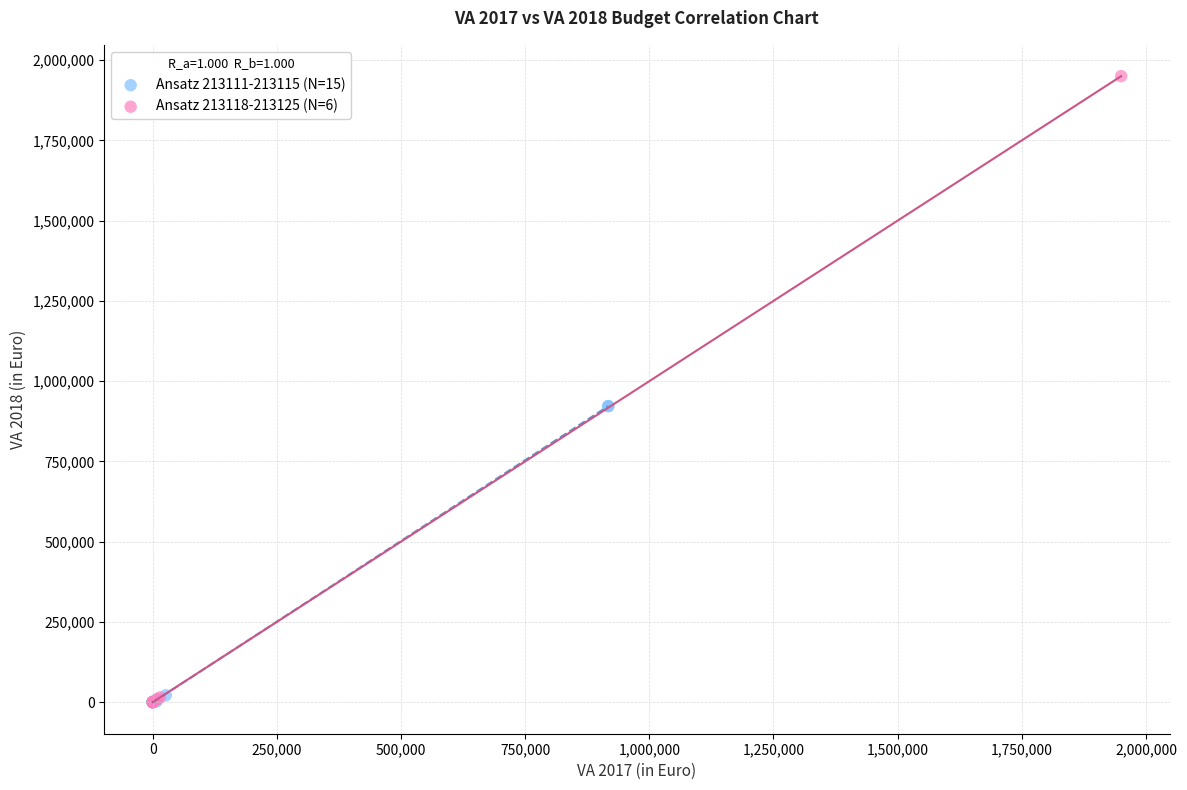

Which series contains the highest Y value?

Ansatz 213118-213125 (N=6)